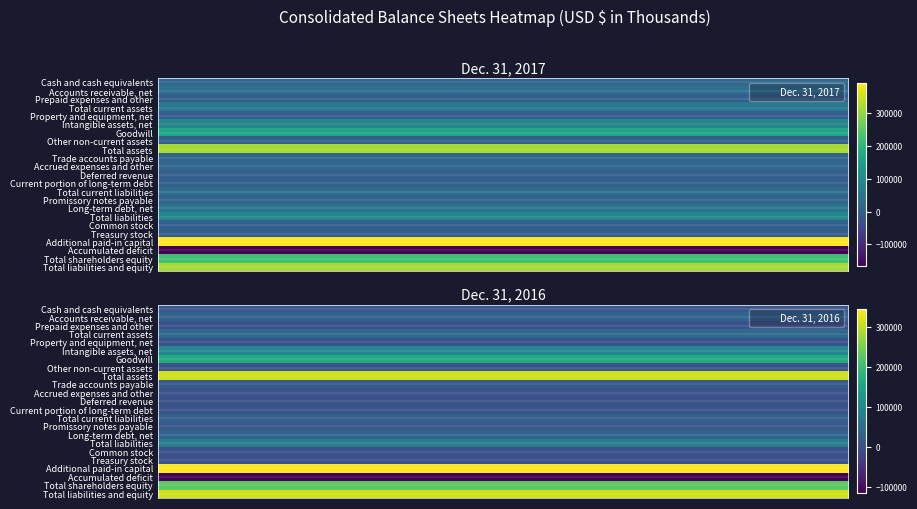

At how many categories does at least one series exceed -102164?

2